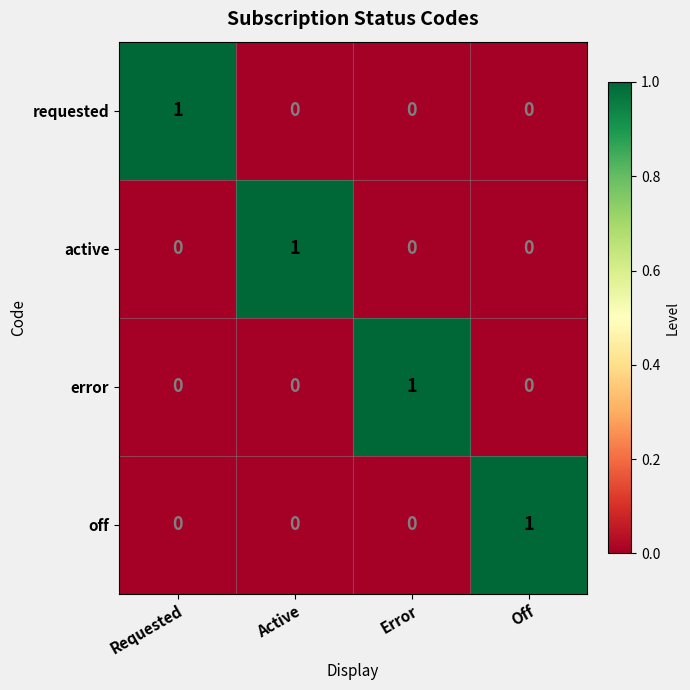

Is the value of active at Off greater than the value of off at Off?

No